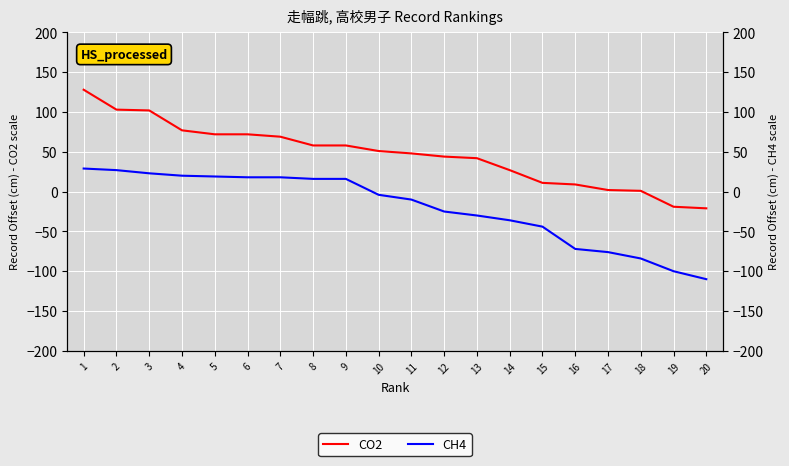

What is the maximum value shown in the chart?

128